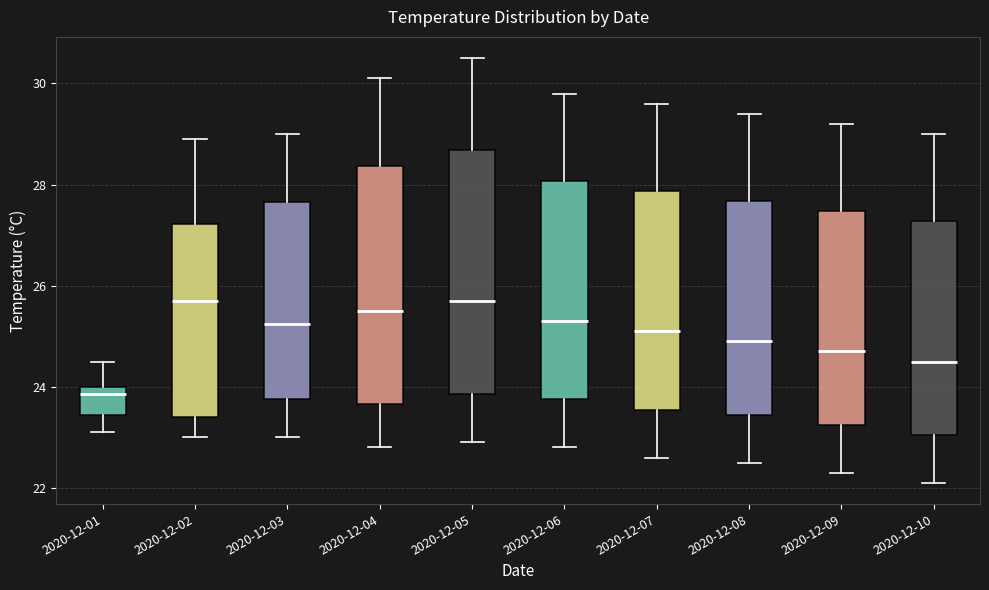

Reading left to right, transcribe this box plot: for each box, give where its median line is, the range the box spans, and where its two whiskers end, as read against the y-axis. The values are not printed on the chart, so give them approximately, as read against the axis.

2020-12-01: median 23.8, box 23.4 to 24.0, whiskers 23.2 to 24.6
2020-12-02: median 25.8, box 23.4 to 27.2, whiskers 23.0 to 29.0
2020-12-03: median 25.2, box 23.8 to 27.6, whiskers 23.0 to 29.0
2020-12-04: median 25.6, box 23.6 to 28.4, whiskers 22.8 to 30.2
2020-12-05: median 25.8, box 23.8 to 28.6, whiskers 23.0 to 30.6
2020-12-06: median 25.4, box 23.8 to 28.0, whiskers 22.8 to 29.8
2020-12-07: median 25.2, box 23.6 to 27.8, whiskers 22.6 to 29.6
2020-12-08: median 25.0, box 23.4 to 27.6, whiskers 22.6 to 29.4
2020-12-09: median 24.8, box 23.2 to 27.4, whiskers 22.4 to 29.2
2020-12-10: median 24.6, box 23.0 to 27.2, whiskers 22.2 to 29.0